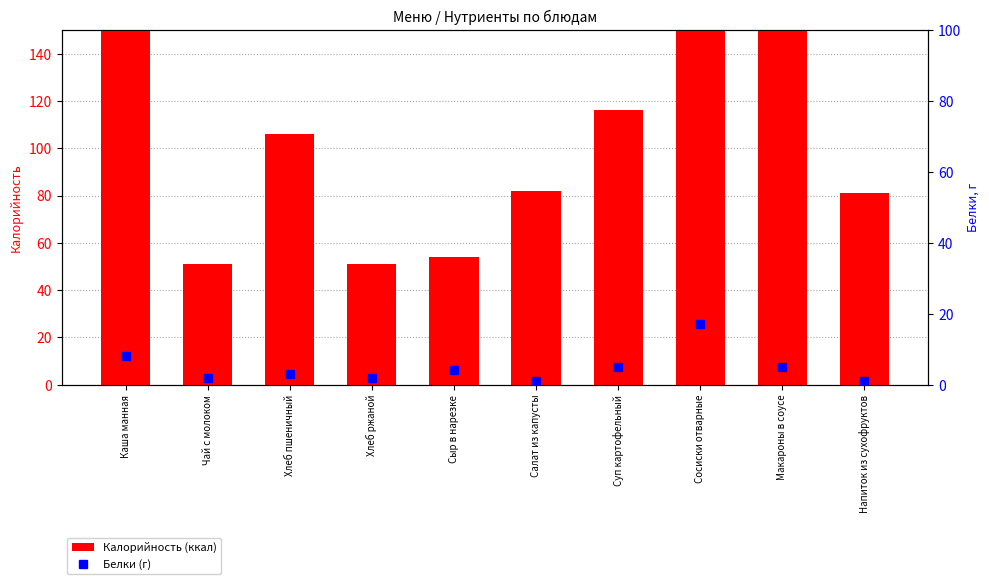

How many groups of bars are there?

10